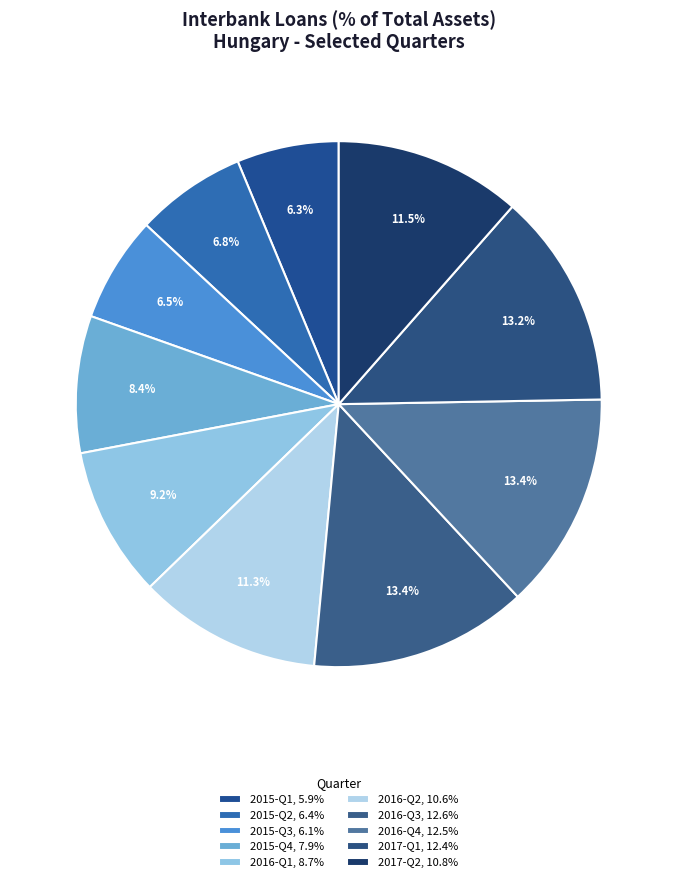

What percentage is the 2016-Q2 slice, to the nearest percent?

11%